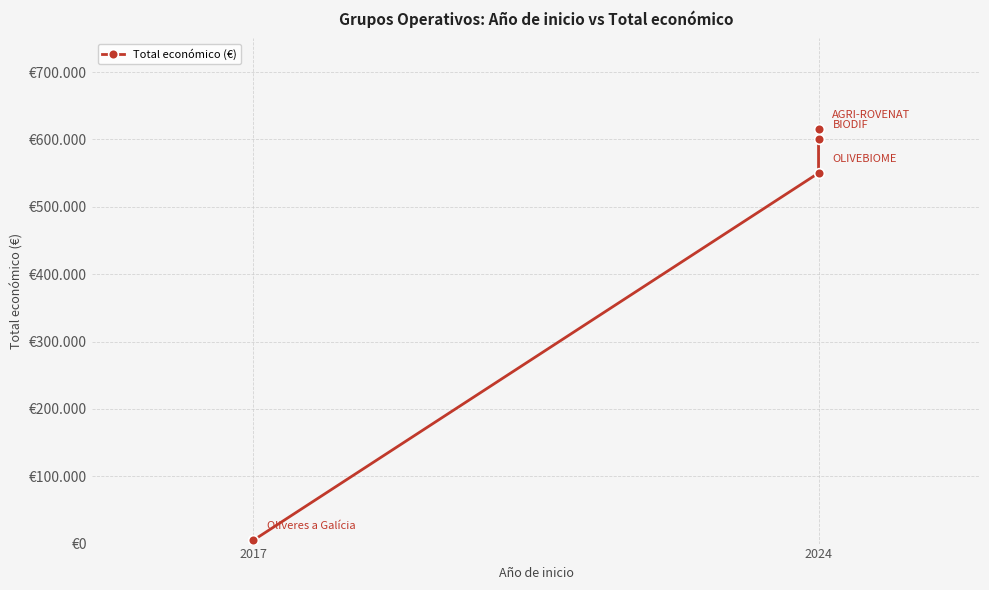

The value at 2017 is 5000. True or false?

True